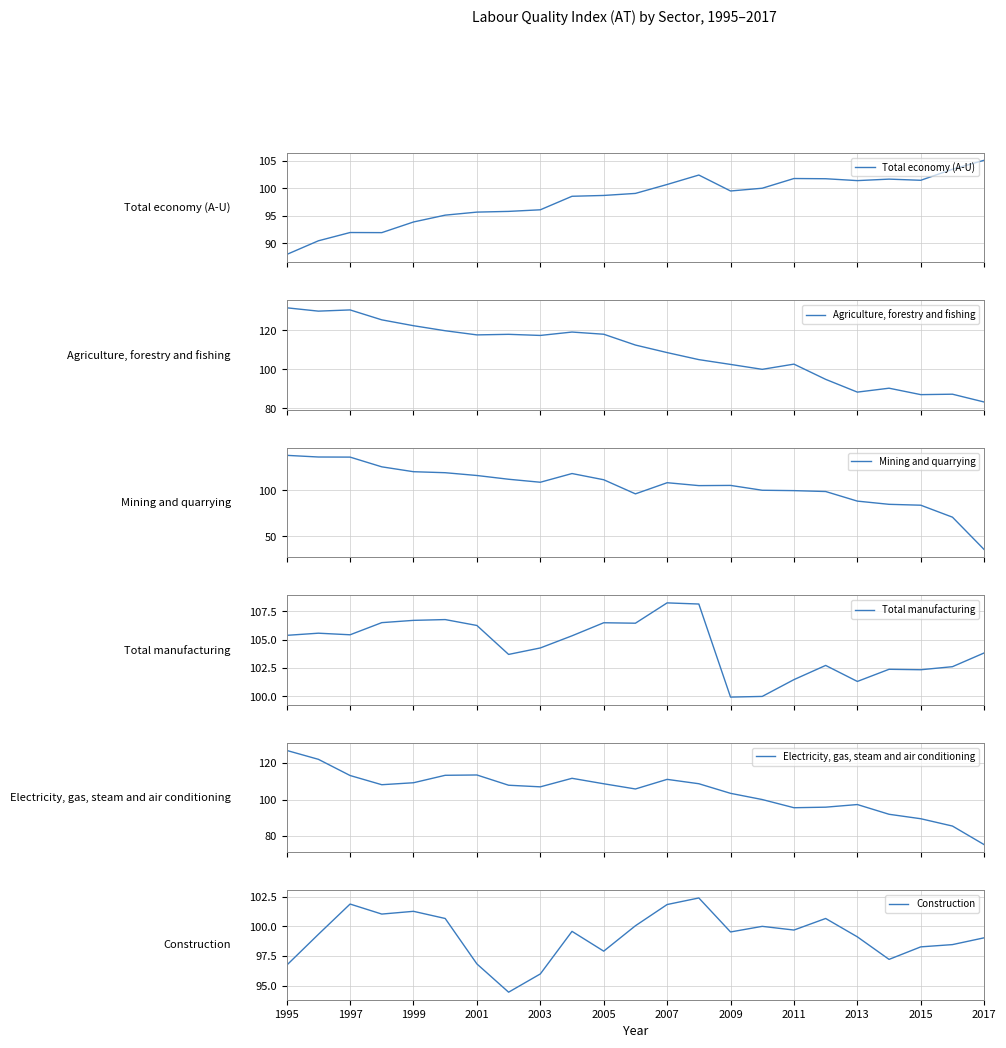

How many lines are shown in the chart?

6